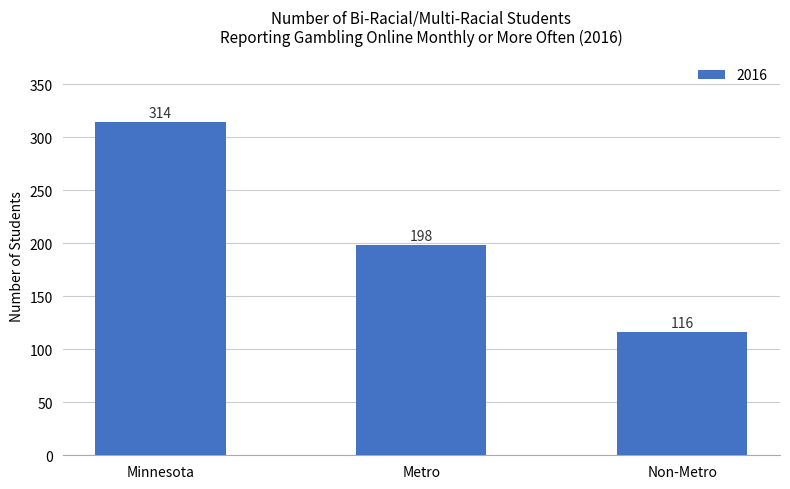

Reading right to left, list all the values displayed in this chart.

116	198	314